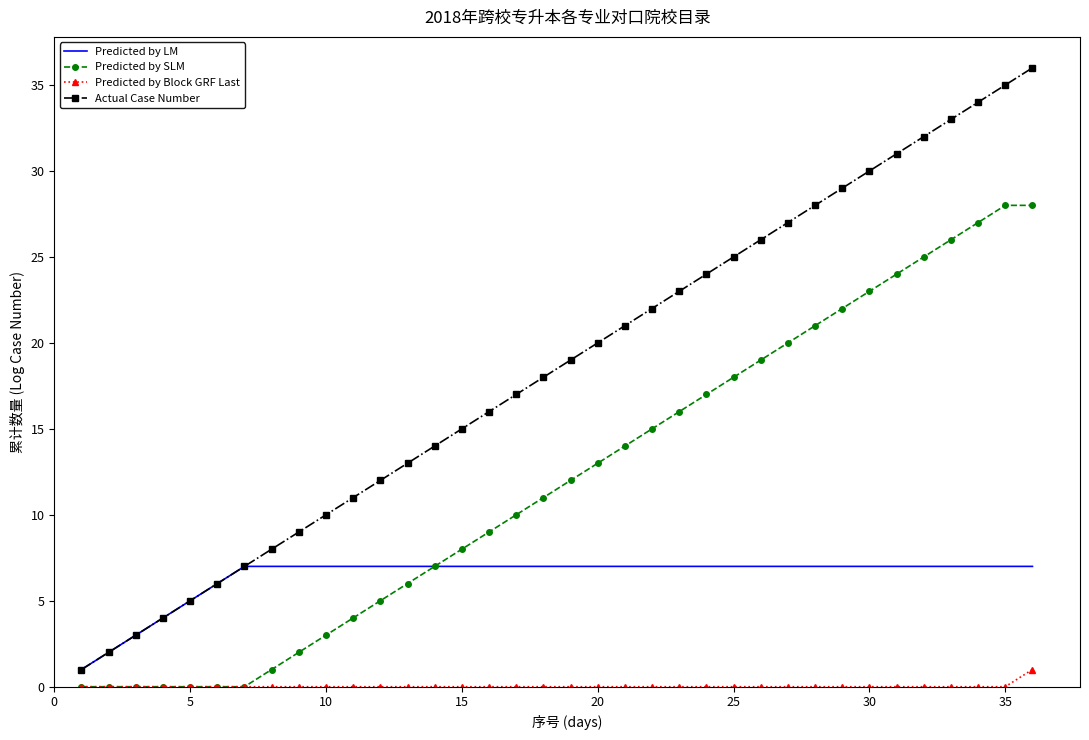

Which series has the widest spread of values?

Actual Case Number